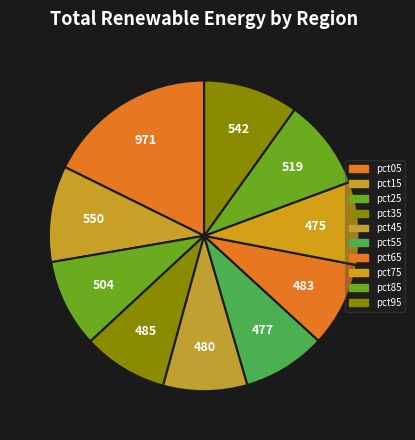

Which category has the biggest portion of the pie?

pct05